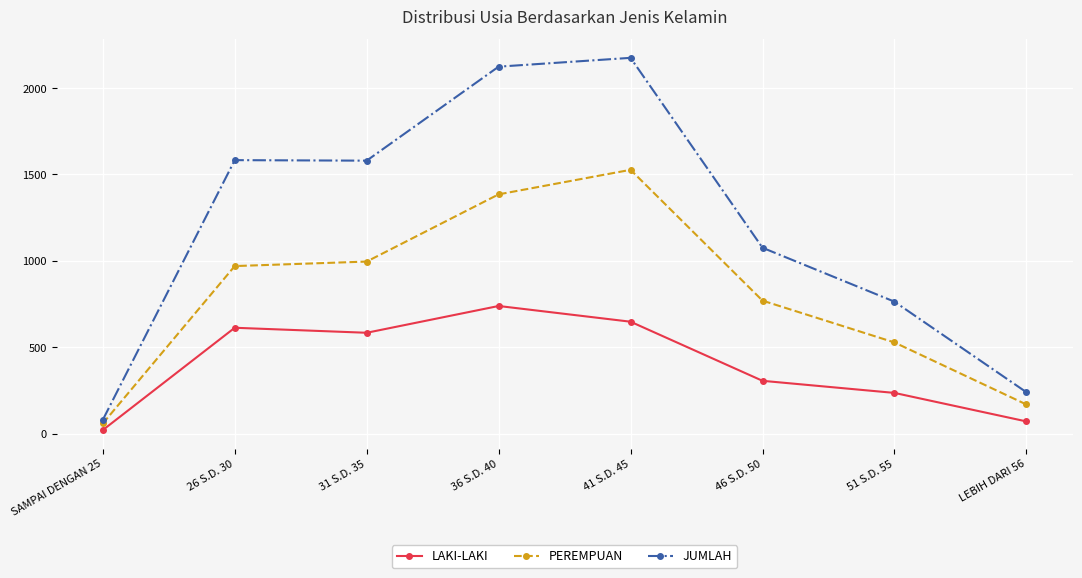

What is the sum of all LAKI-LAKI values?

3218